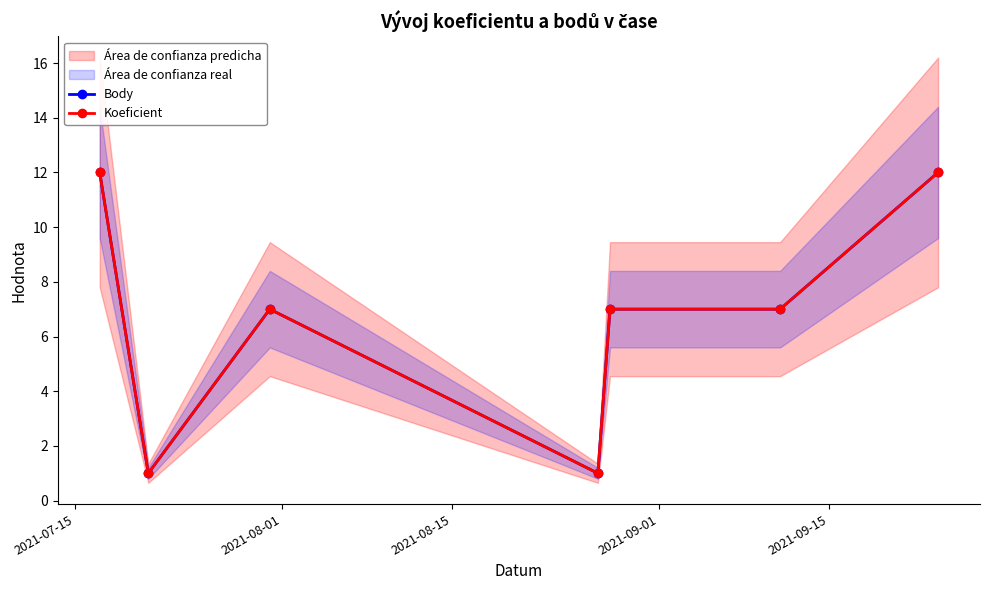

Rank the series by their maximum value, from highest to lowest.

Body, Koeficient